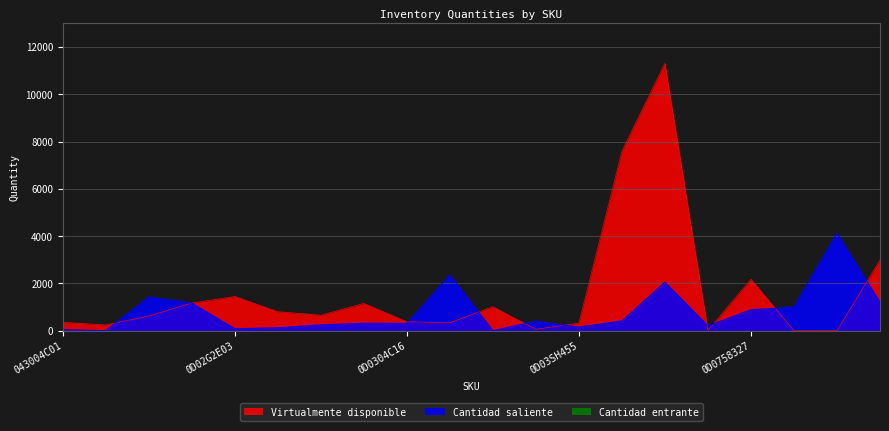

What is the label of the 2nd point from the left?

043004C20